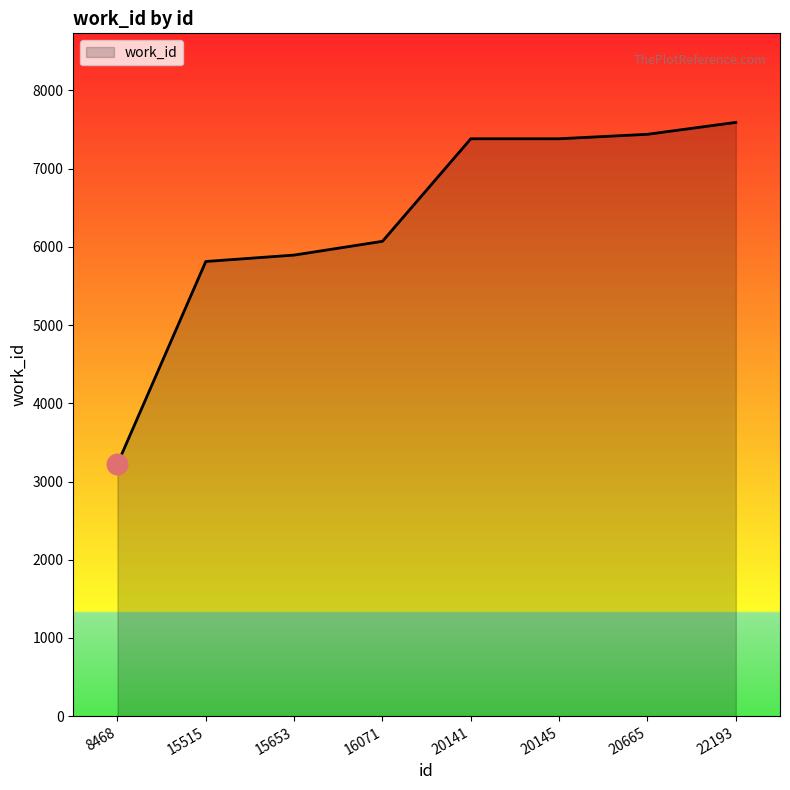

Between 15515 and 20665, which is larger?

20665